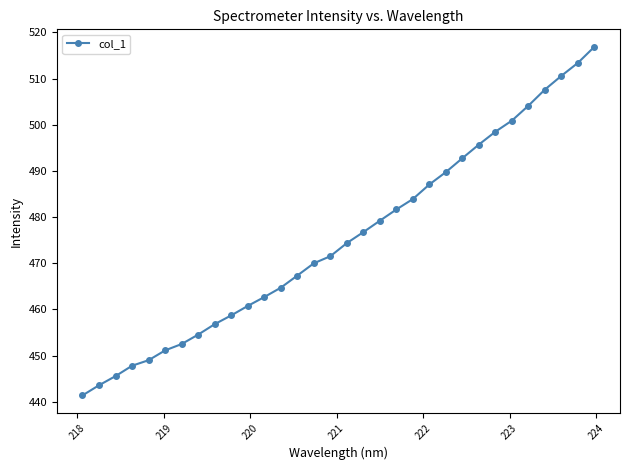

What is the maximum value shown in the chart?

516.9